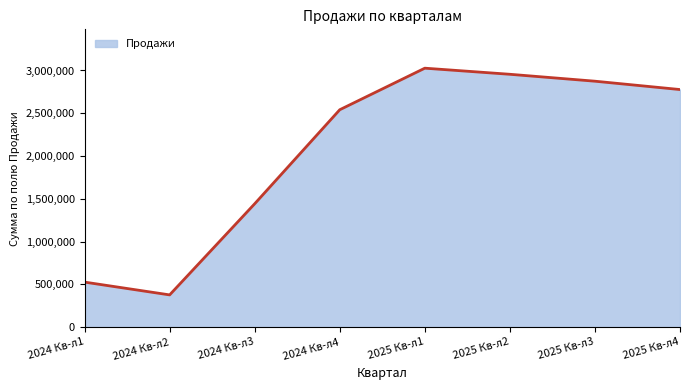

What is the smallest value displayed?

377282